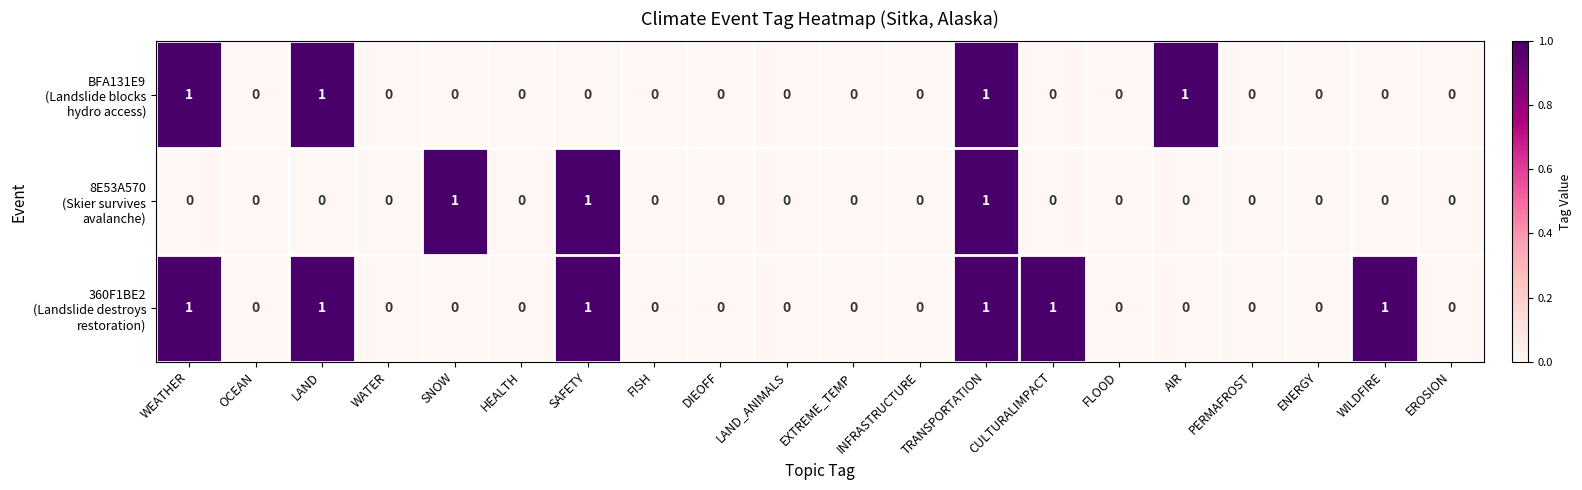

At which category is the sum across all series the highest?

TRANSPORTATION